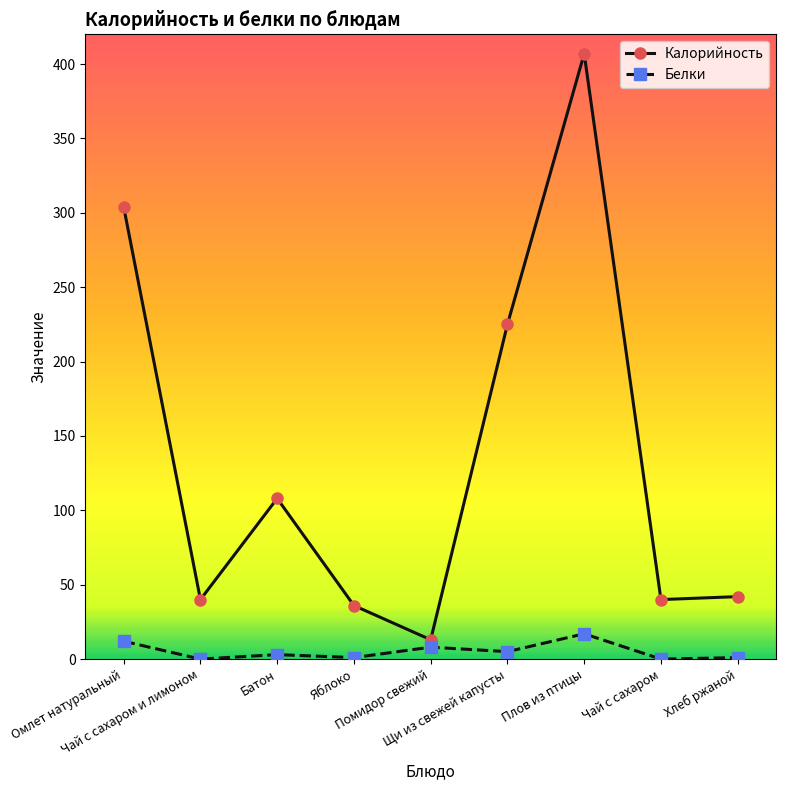

Rank the series by their maximum value, from highest to lowest.

Калорийность, Белки